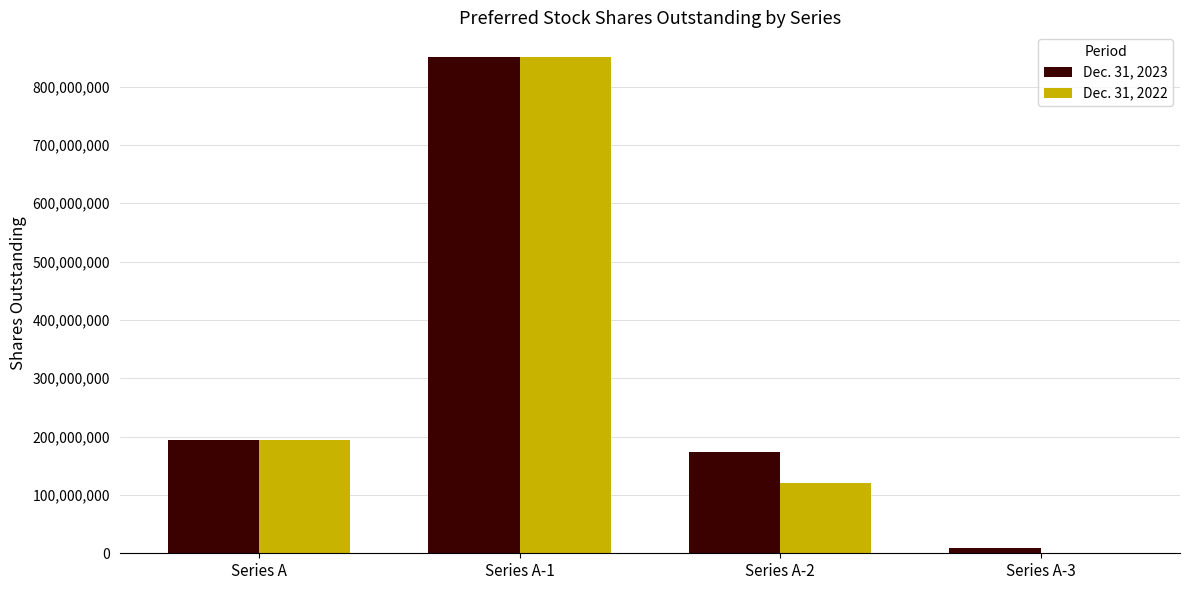

Reading left to right, what are all the values shown in this chart?

Dec. 31, 2023: Series A=194422511	Series A-1=850380223	Series A-2=173955898	Series A-3=8343400
Dec. 31, 2022: Series A=194422511	Series A-1=850380223	Series A-2=120868572	Series A-3=0